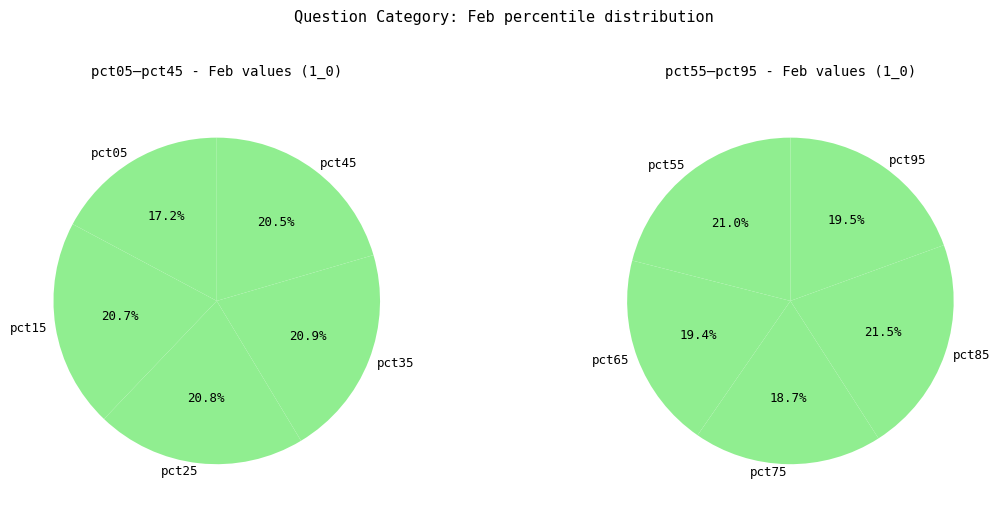

Is there a majority slice in this chart?

No